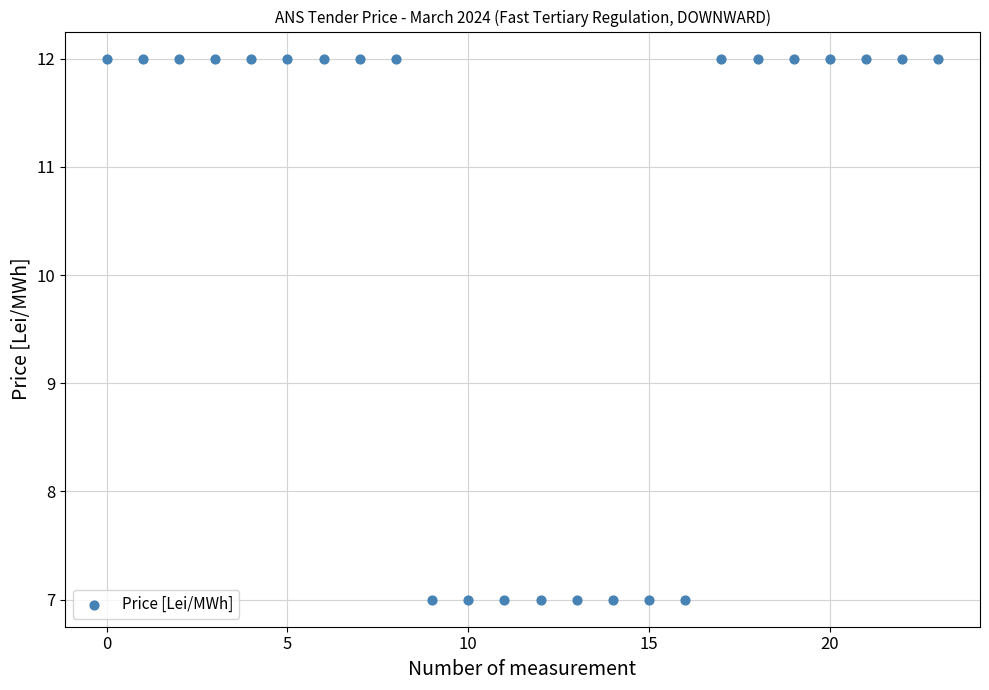

What is the range of Y values (max minus min)?

5